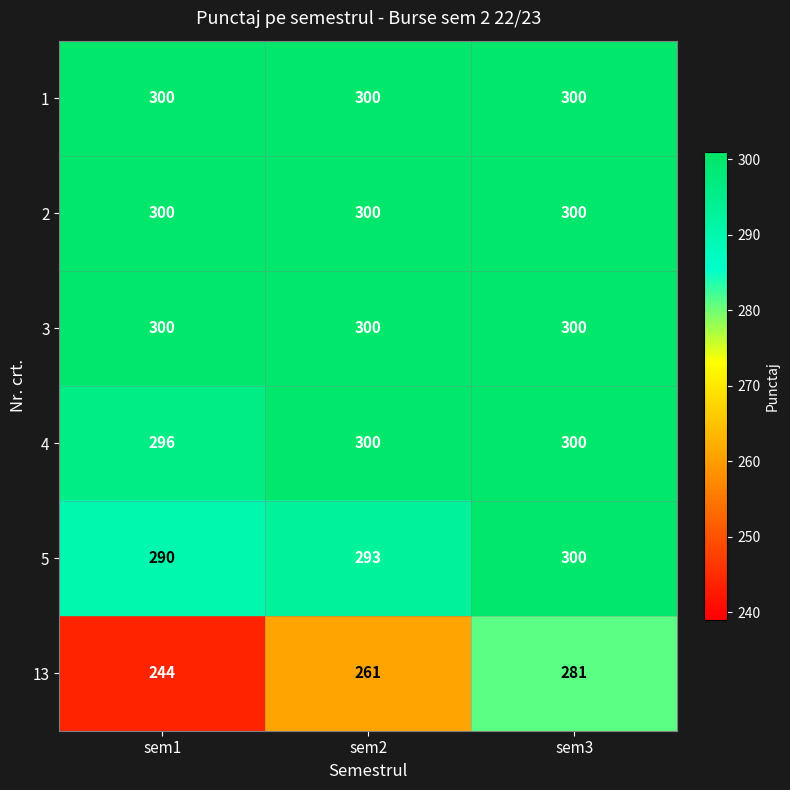

The value of 3 at sem1 is 83. True or false?

False